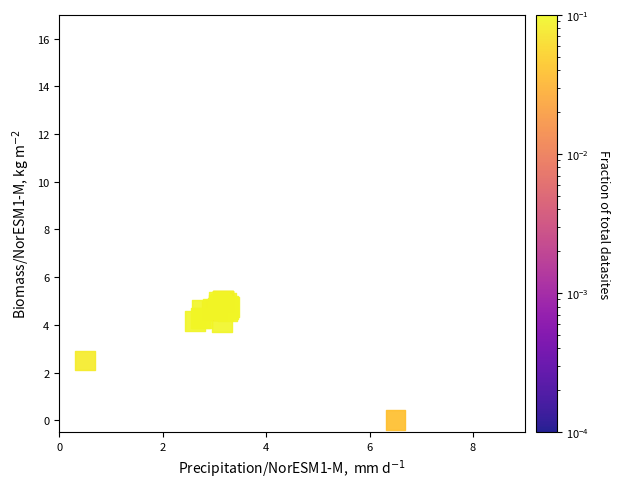

What Y value in the scatter plot is closest to 2?

2.5